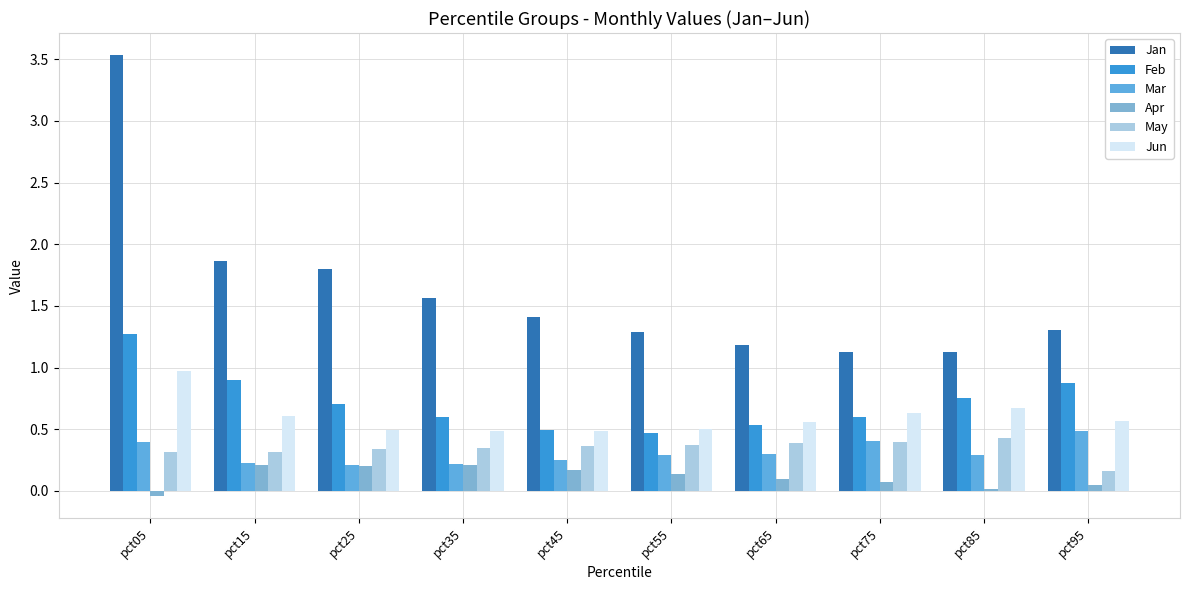

What is the sum of the Mar values at pct45 and pct65?

0.6